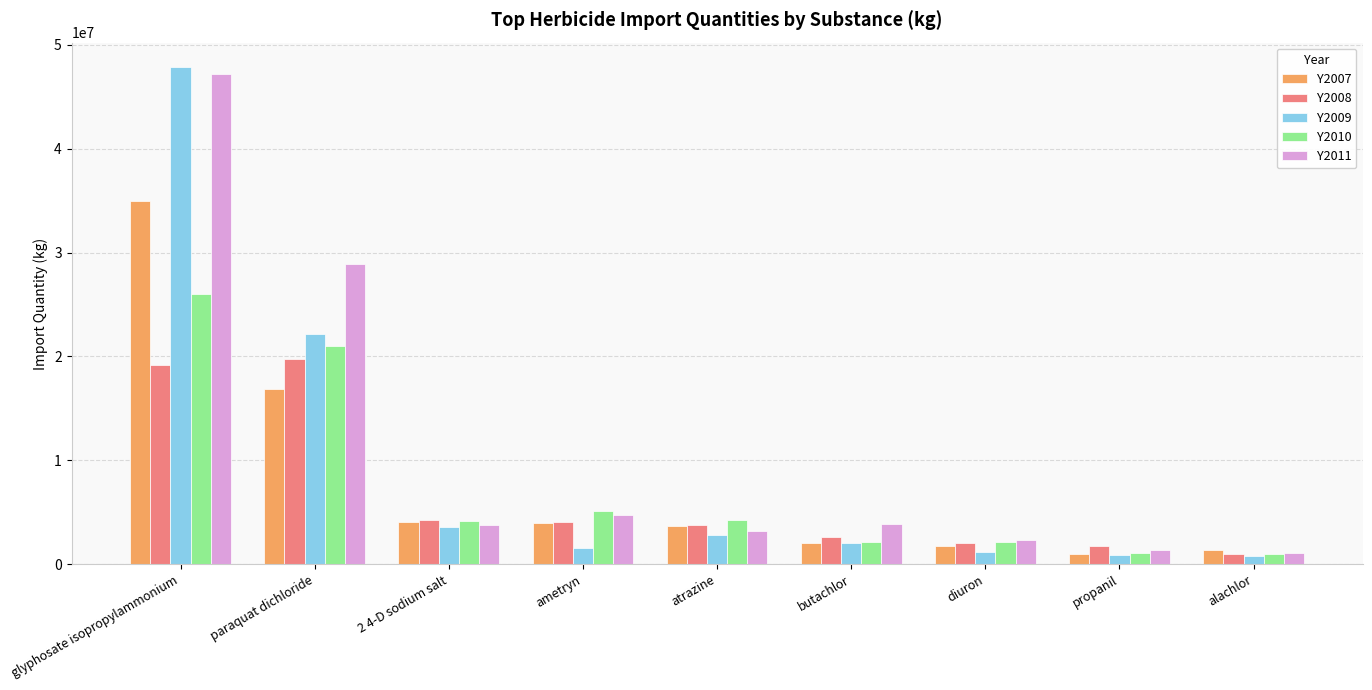

Which series has the largest total across all categories?

Y2011